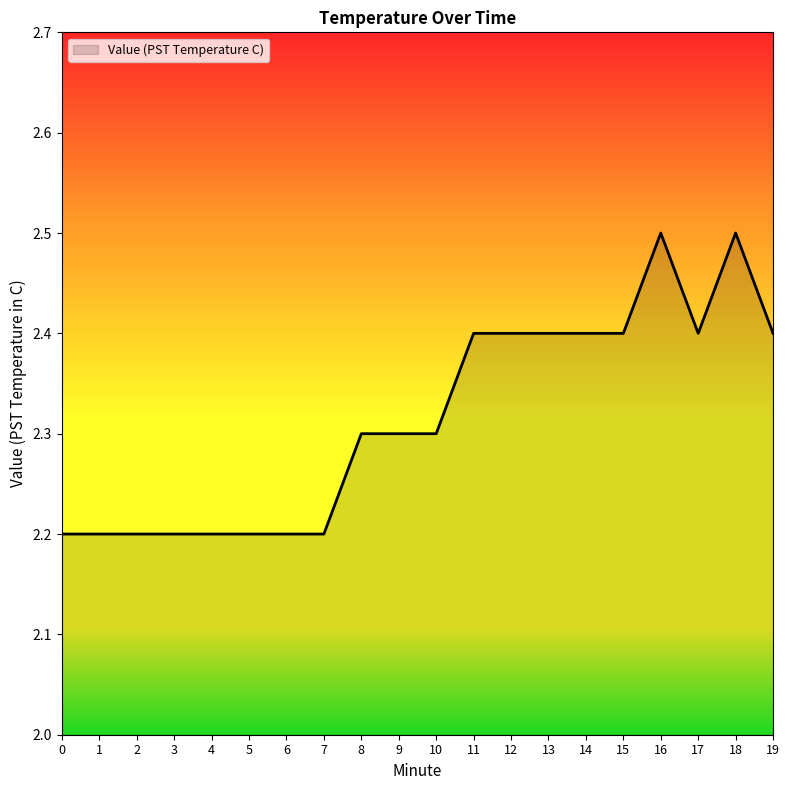

Is it true that the value at 15 is 0.8?

False